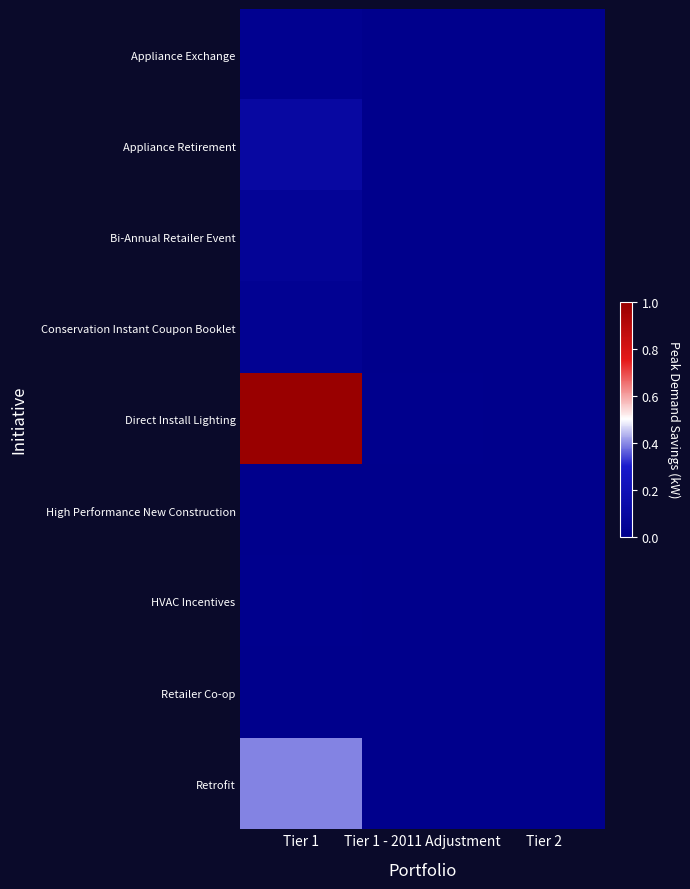

Which series has the widest spread of values?

Direct Install Lighting